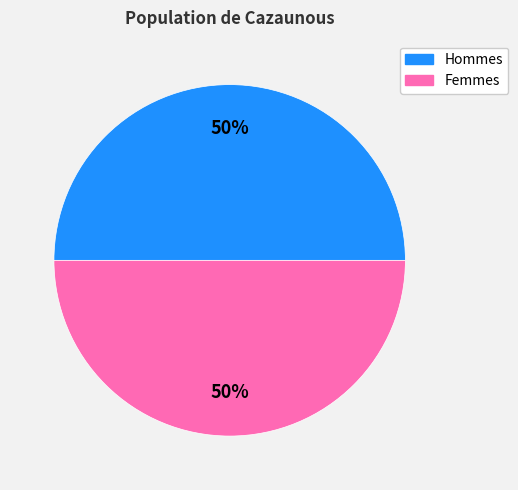

To the nearest percent, what is the average slice percentage?

50%